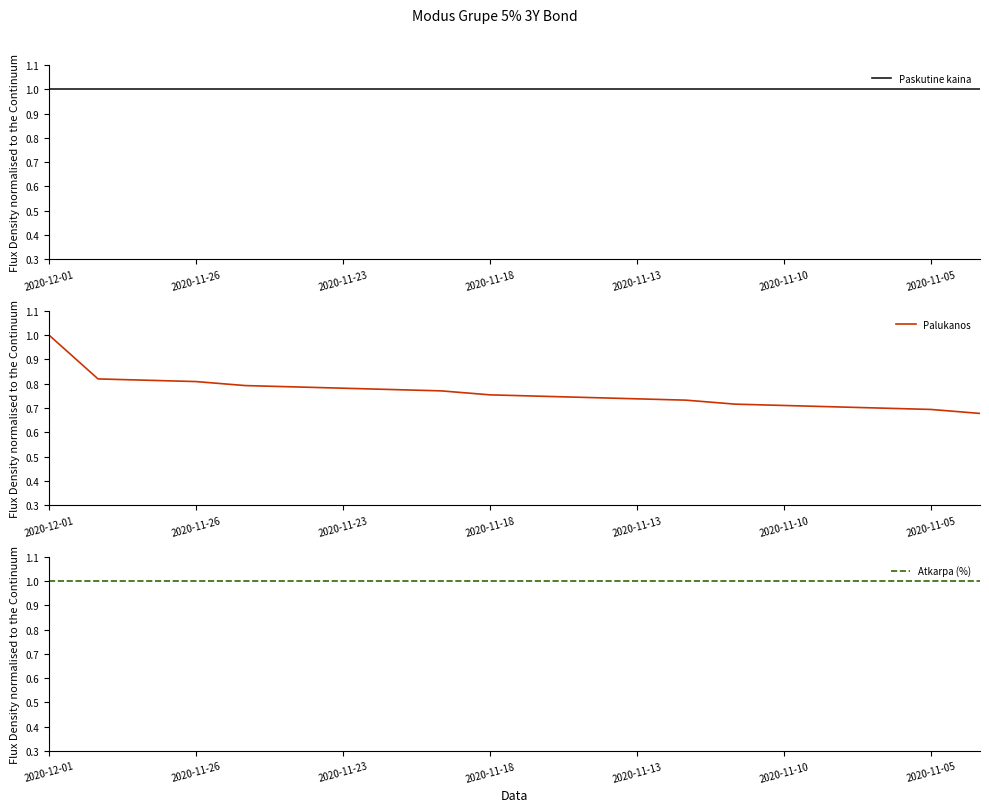

The value of Paskutine kaina at 2020-11-26 is 1.0. True or false?

True